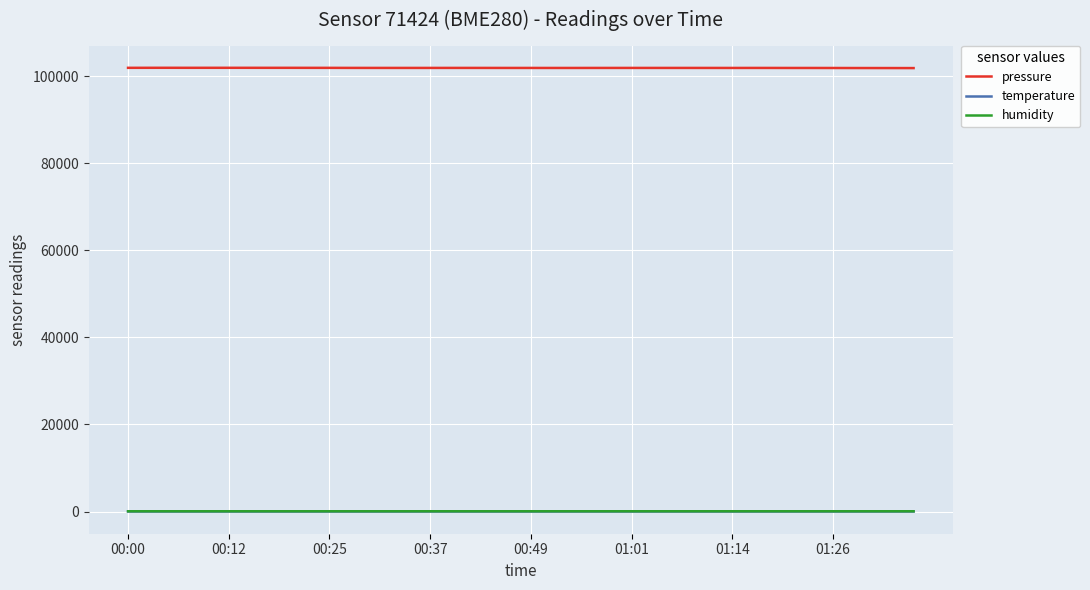

How many lines are shown in the chart?

3